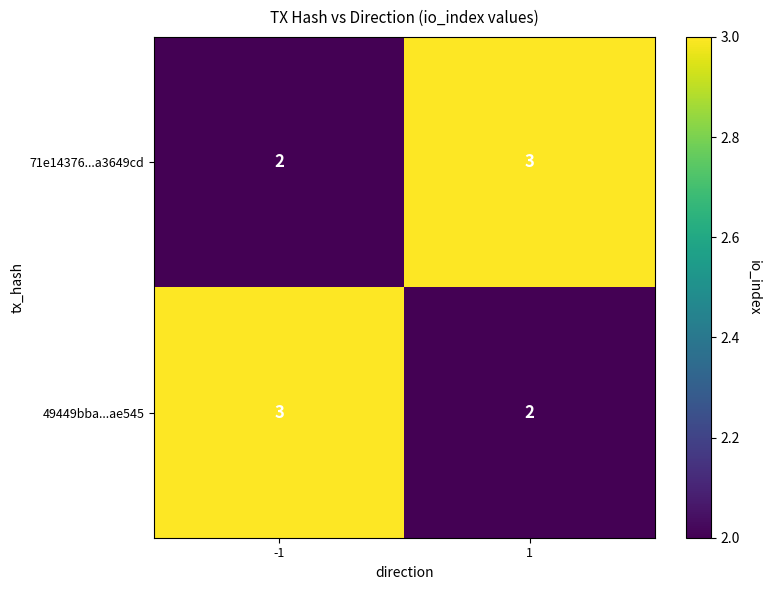

True or false: 49449bba...ae545 has a value of 1 at -1.

False